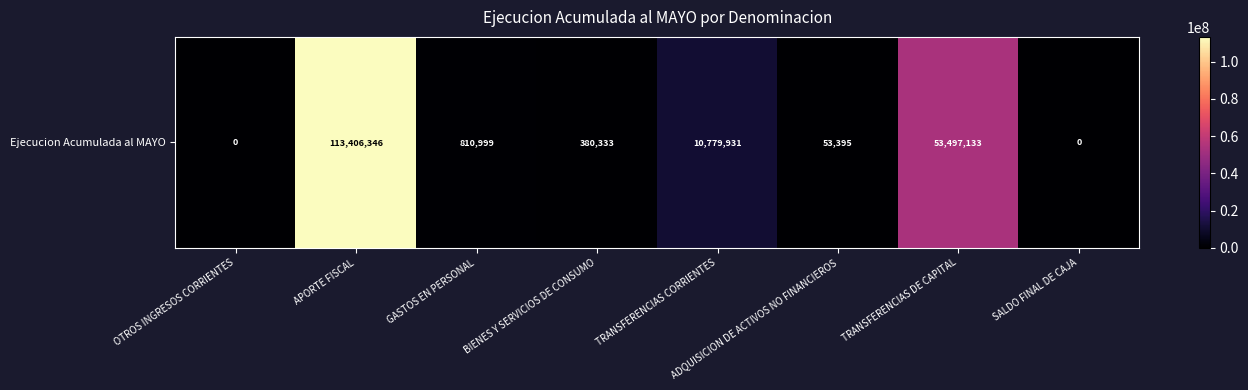

Reading left to right, extract all data points from this chart.

0	113406346	810999	380333	10779931	53395	53497133	0